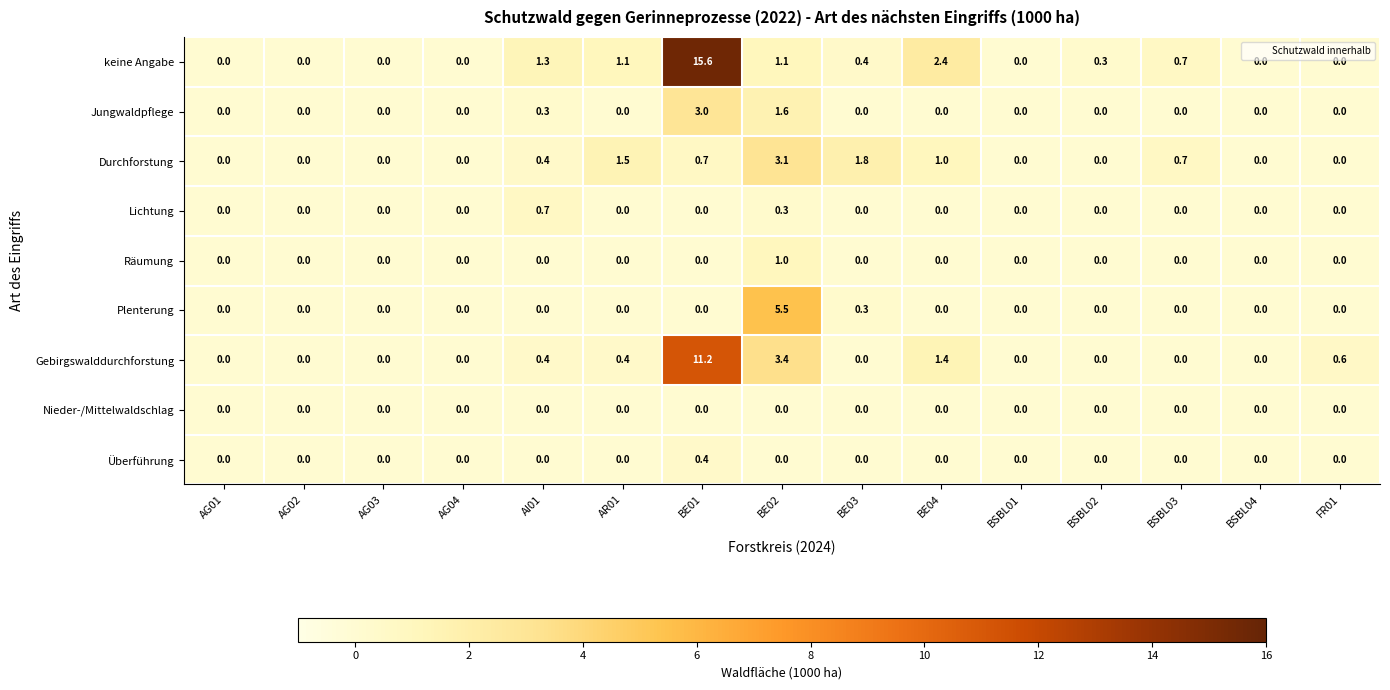

What is the greatest value displayed?

15.6